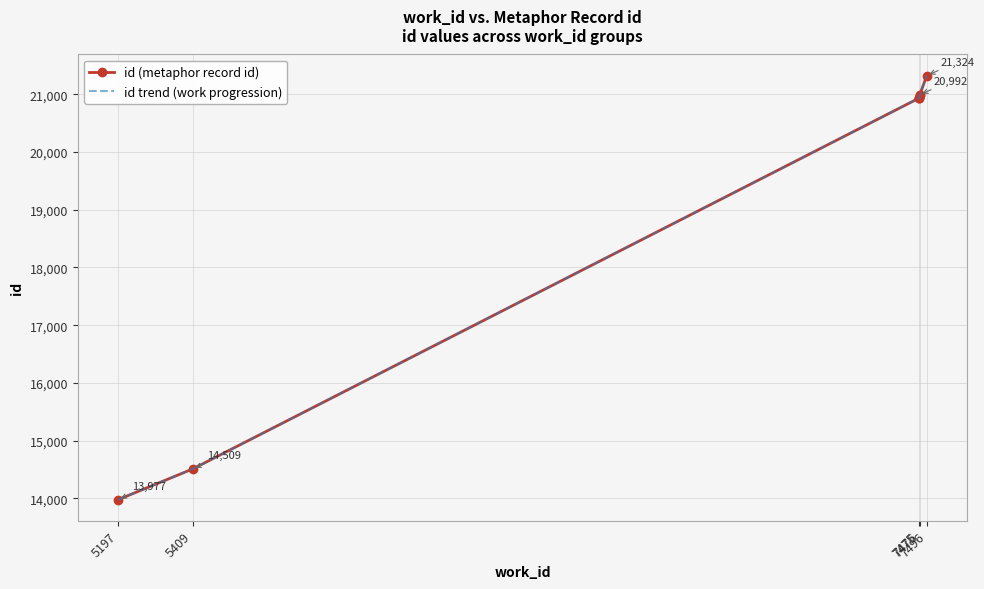

What is the difference between the second highest and minimum values in the id trend (work progression) series?

7015